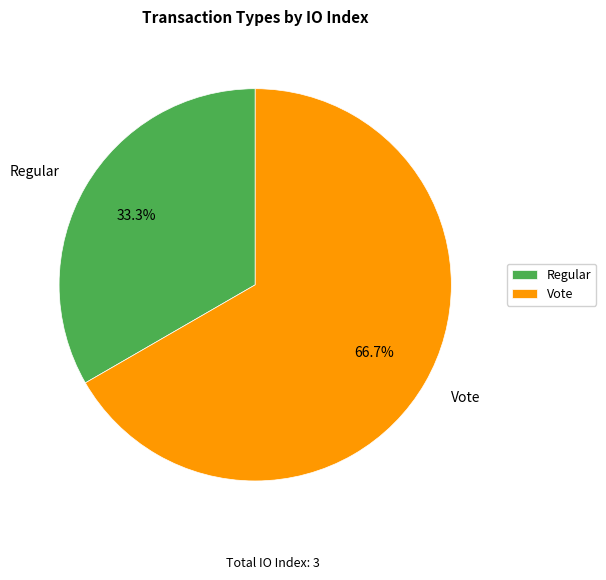

Between Regular and Vote, which is larger?

Vote